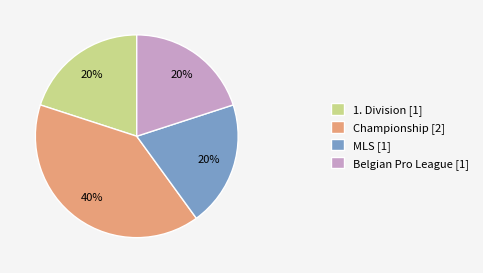

Which category has the biggest portion of the pie?

Championship [2]